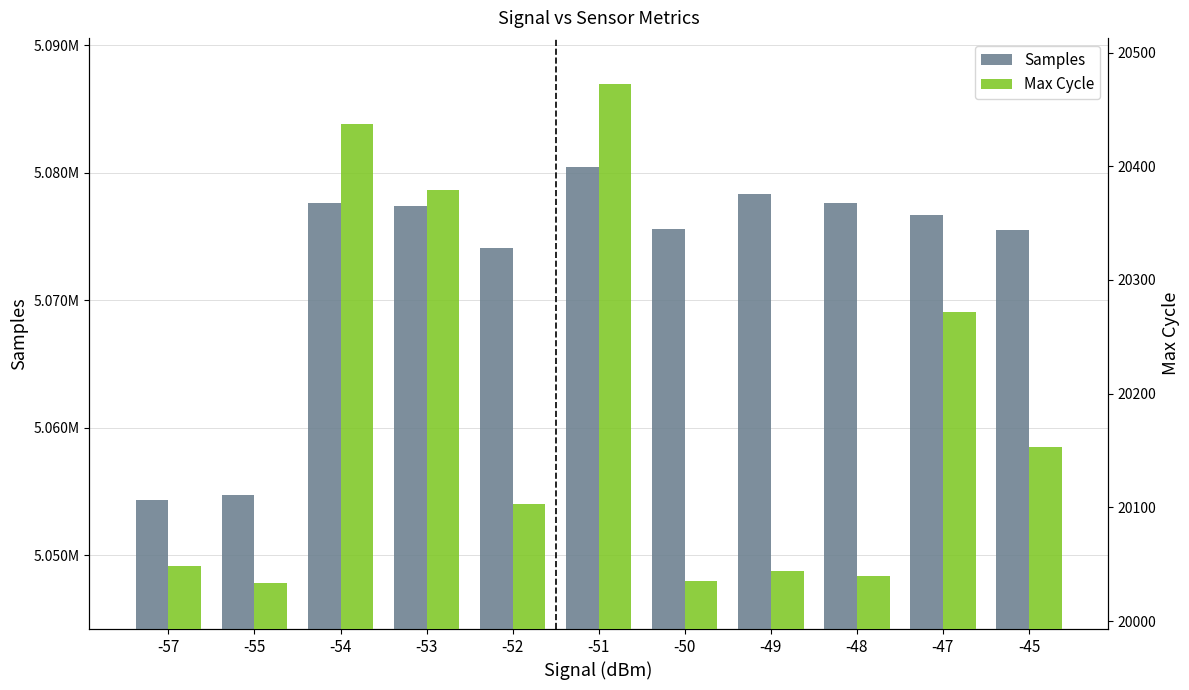

How many bars are there in each group?

2